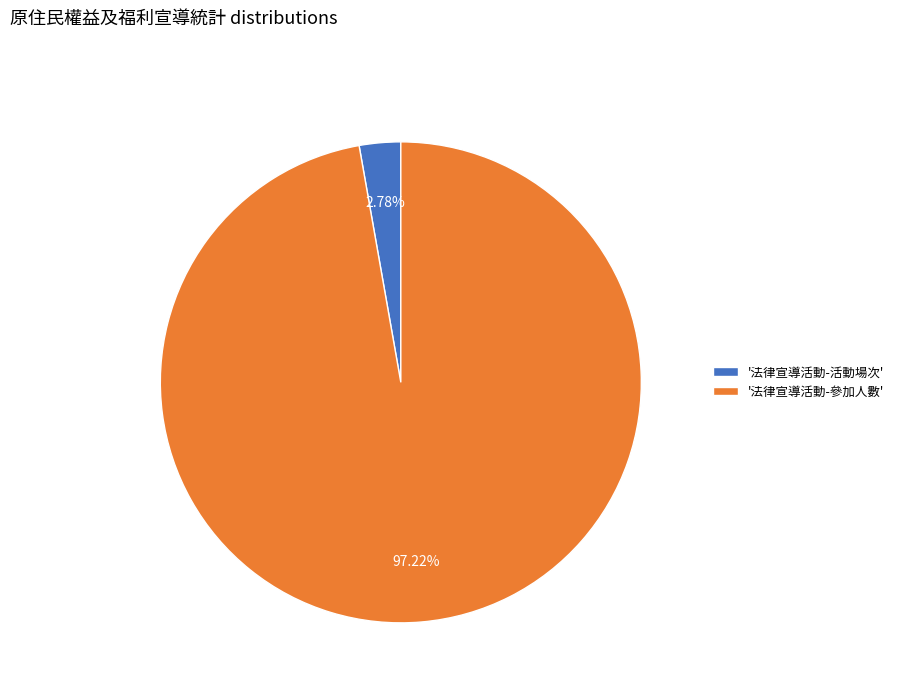

Does '法律宣導活動-參加人數' account for over 50% of the chart?

Yes